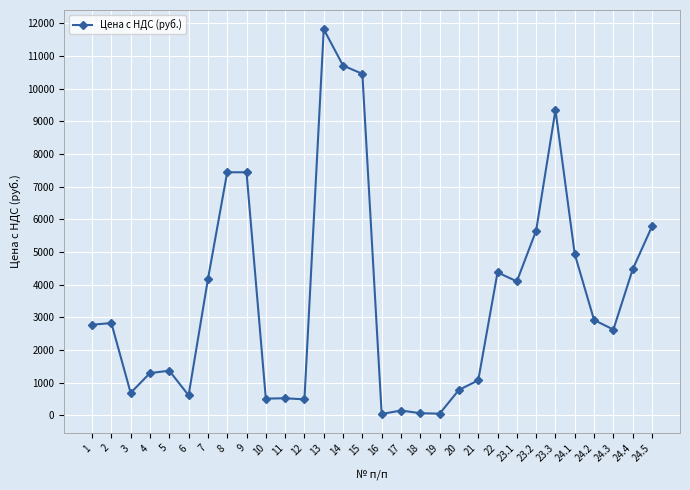

Count the number of categories in the chart.

30